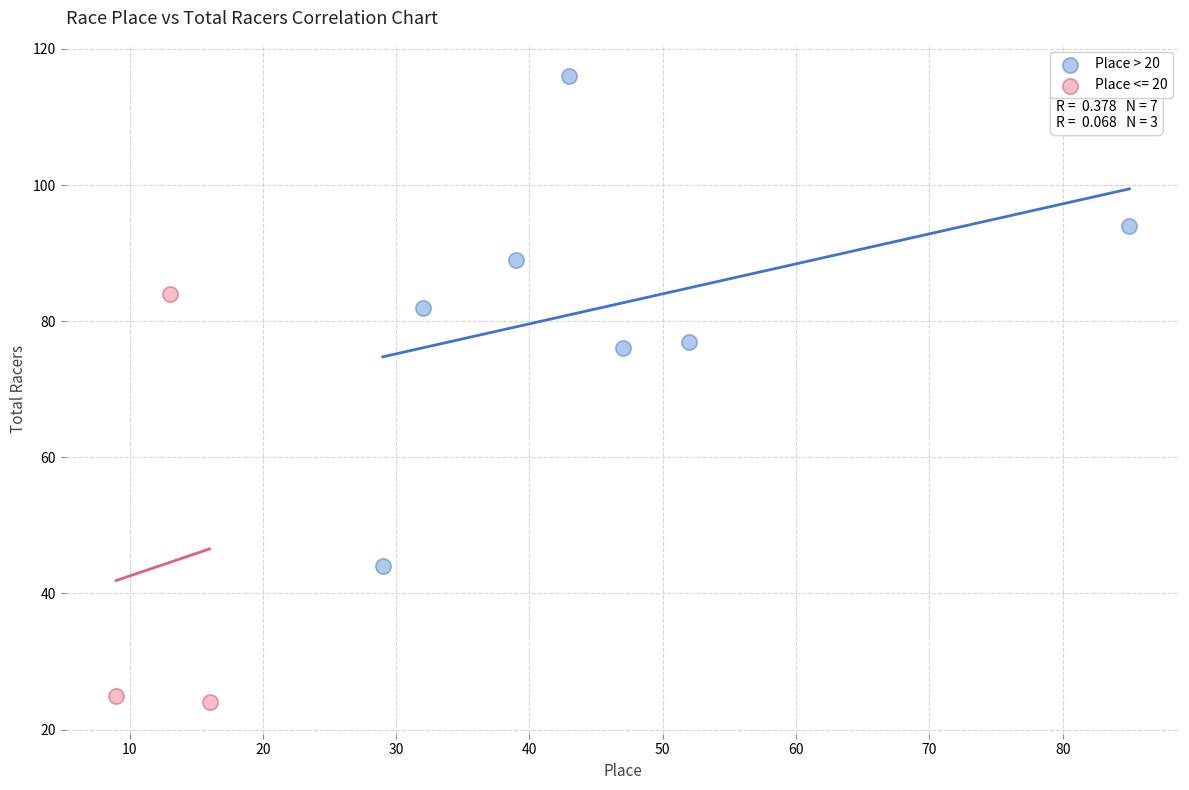

Which series contains the highest Y value?

Place > 20